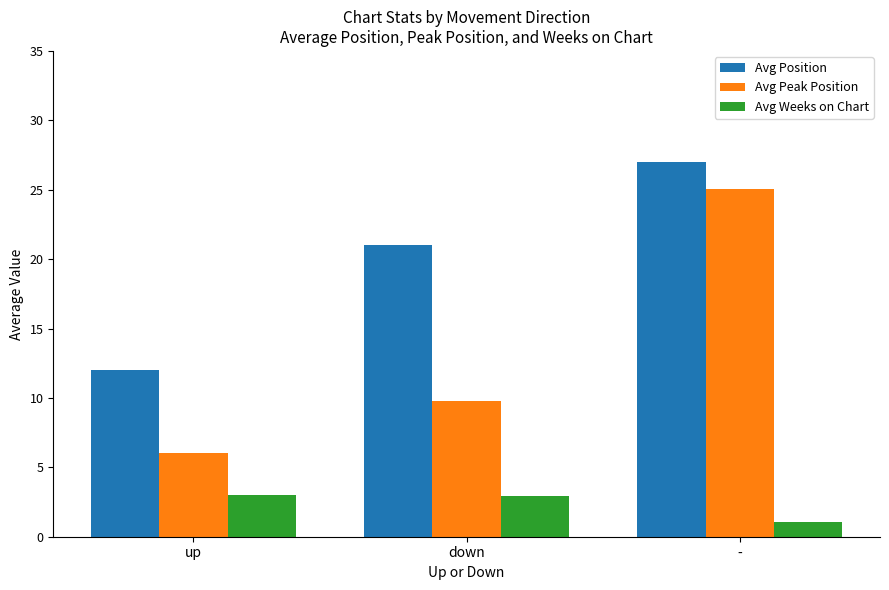

How many bars are there in each group?

3